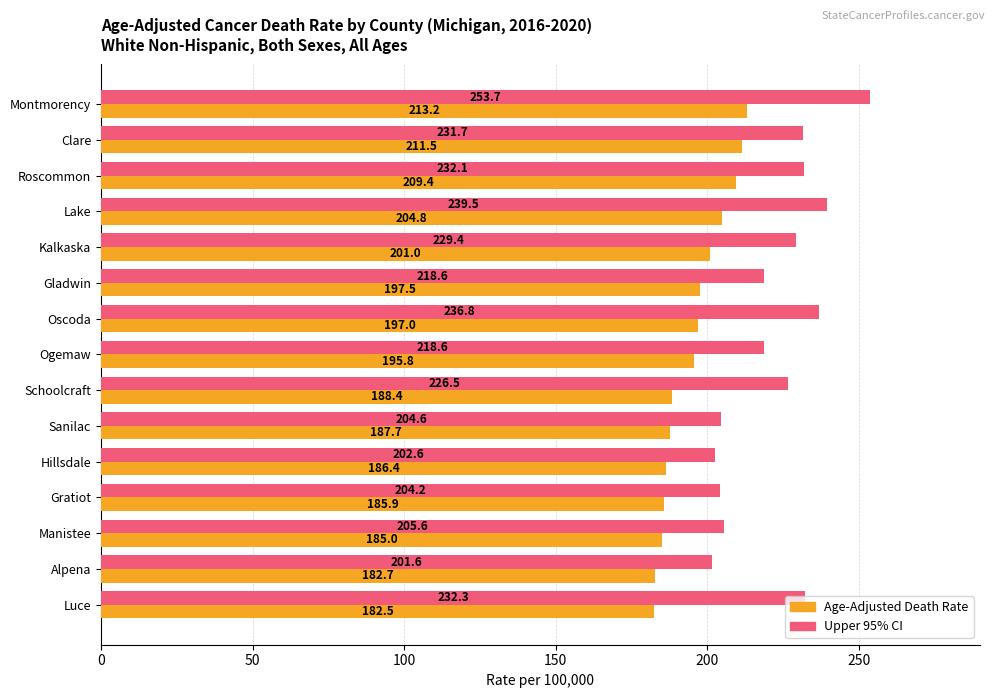

How many values in the Age-Adjusted Death Rate series are below 195?

7